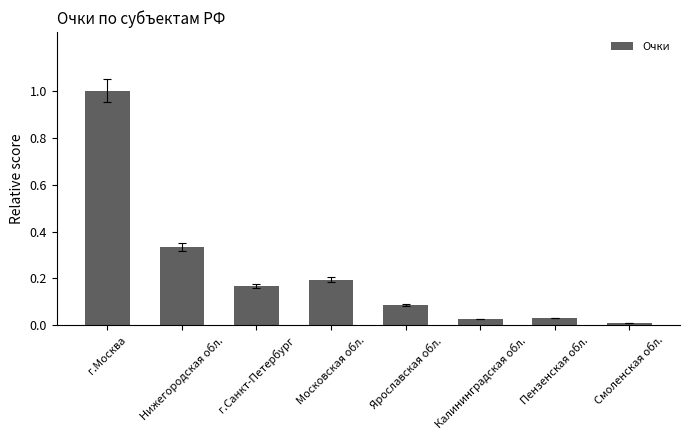

Is it true that the value at г.Москва is 0.6?

False